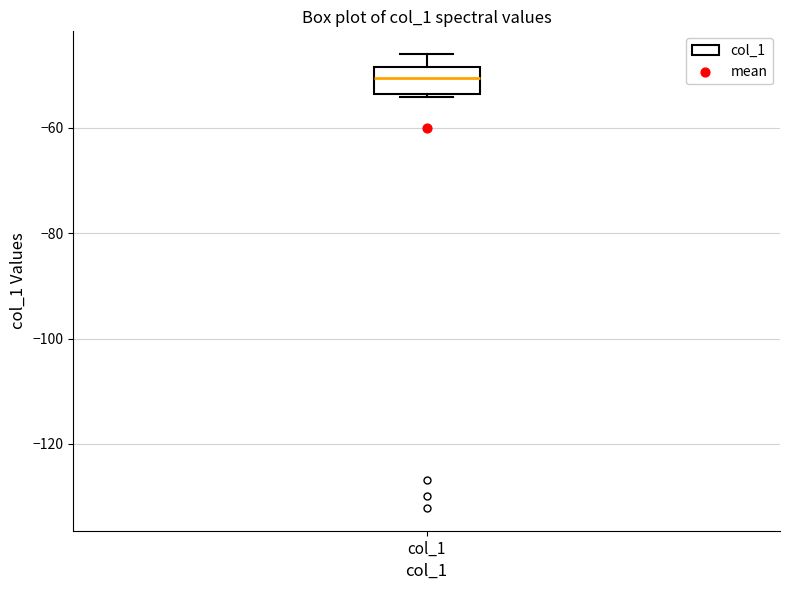

Where does the upper whisker of the box for col_1 end on the y-axis? The values are not printed on the chart, so give them approximately, as read against the axis.

-46